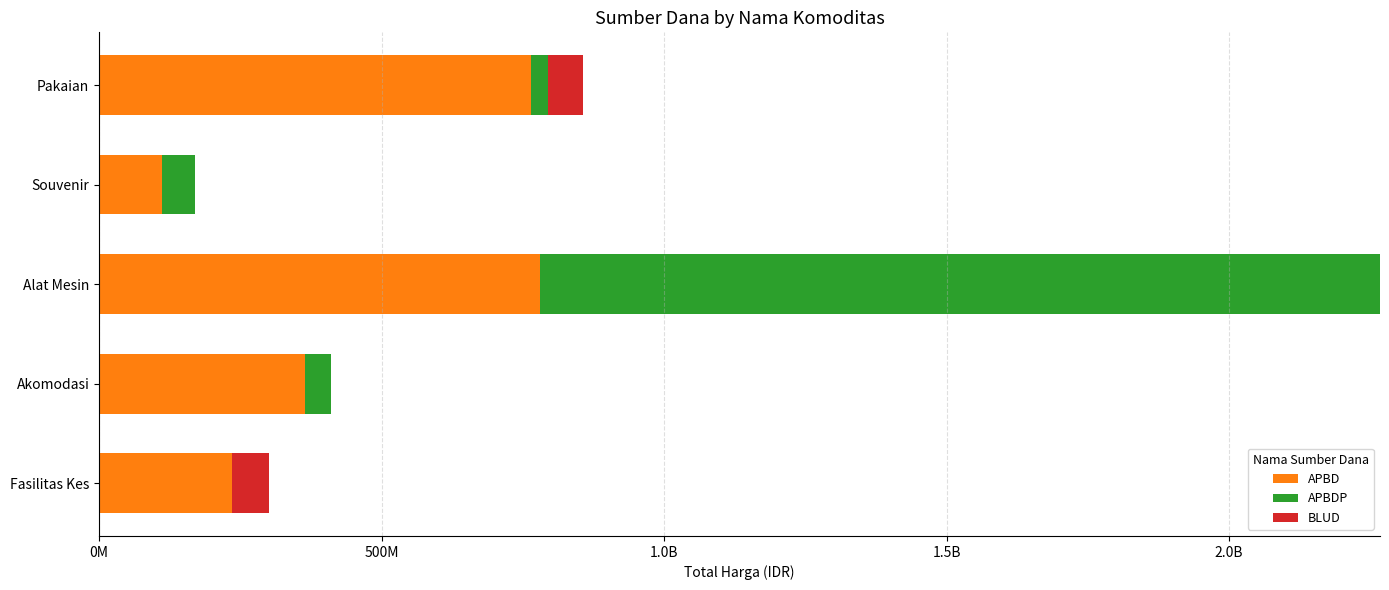

What are all the series names shown in the legend?

APBD, APBDP, BLUD